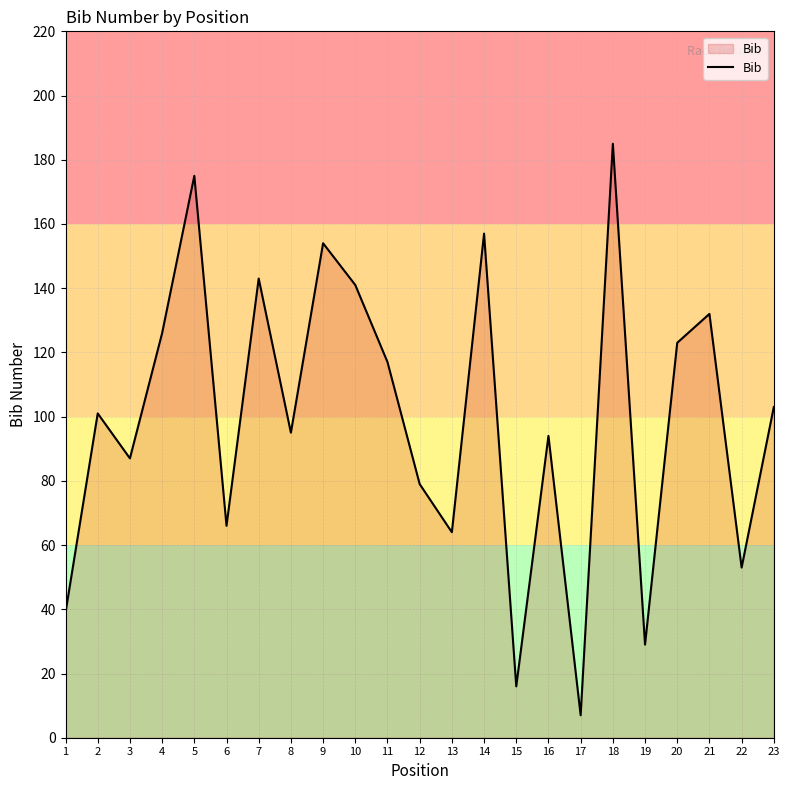

What is the change in value from 5 to 21?

-43